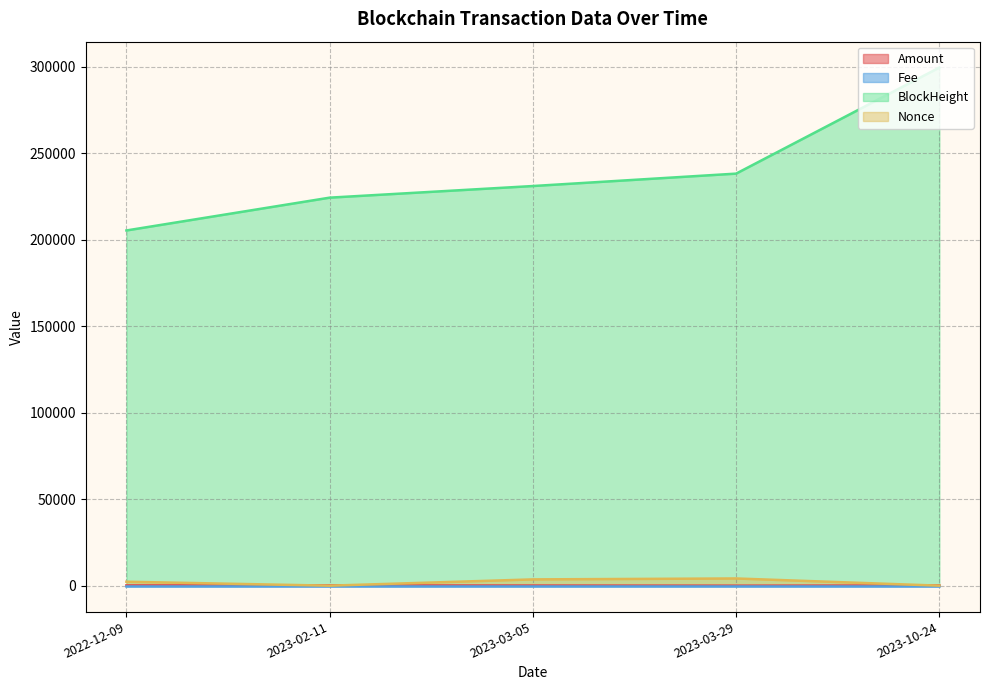

Reading right to left, extract all data points from this chart.

Amount: 2022-12-09=188.7	2023-02-11=187.7	2023-03-05=114.5	2023-03-29=27.5	2023-10-24=142.0
Fee: 2022-12-09=0.0	2023-02-11=0.0	2023-03-05=0.0	2023-03-29=0.0	2023-10-24=0.0
BlockHeight: 2022-12-09=205342.0	2023-02-11=224313.0	2023-03-05=231031.0	2023-03-29=238203.0	2023-10-24=299510.0
Nonce: 2022-12-09=2279.0	2023-02-11=0.0	2023-03-05=3630.0	2023-03-29=4164.0	2023-10-24=1.0